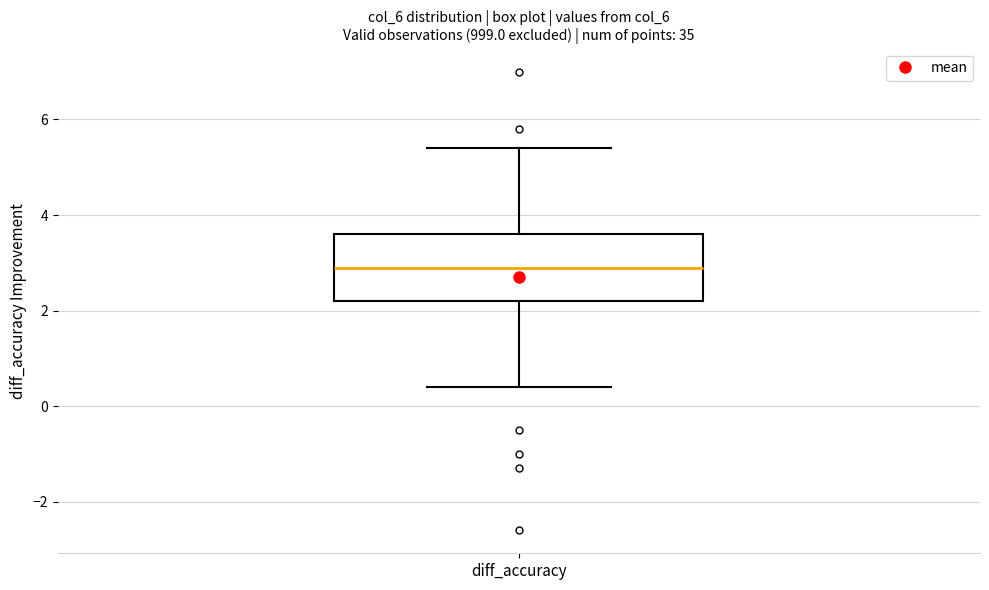

Transcribe this box plot: give where the median line is, the range the box spans, and where the two whiskers end, as read against the y-axis. The values are not printed on the chart, so give them approximately, as read against the axis.

median 3.0, box 2.2 to 3.6, whiskers 0.4 to 5.4